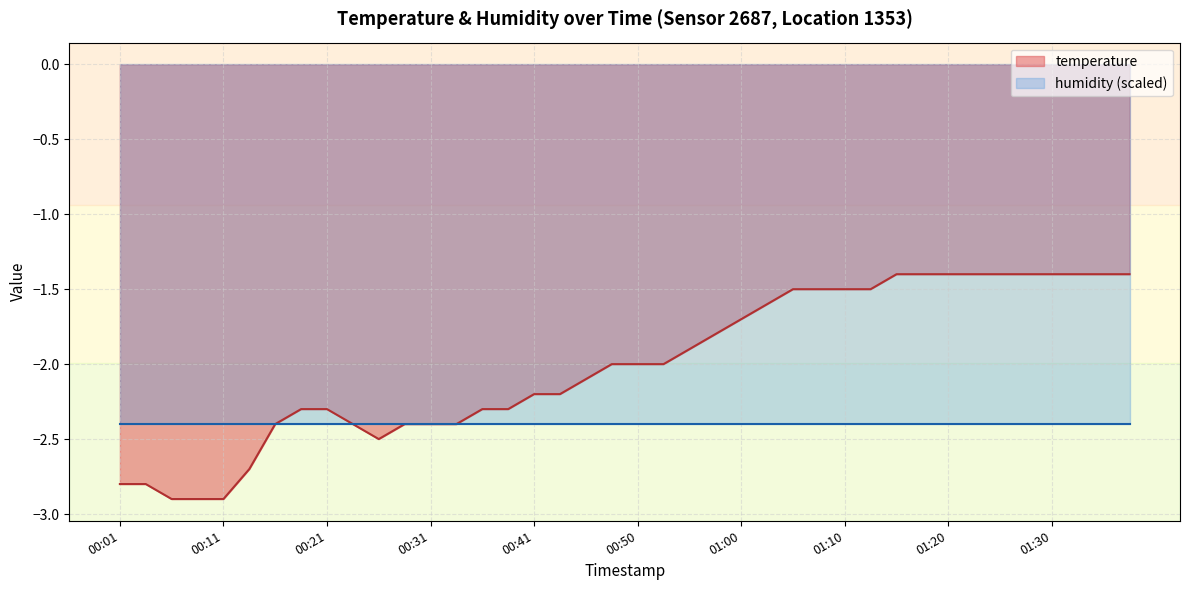

What is the average value?

-2.0